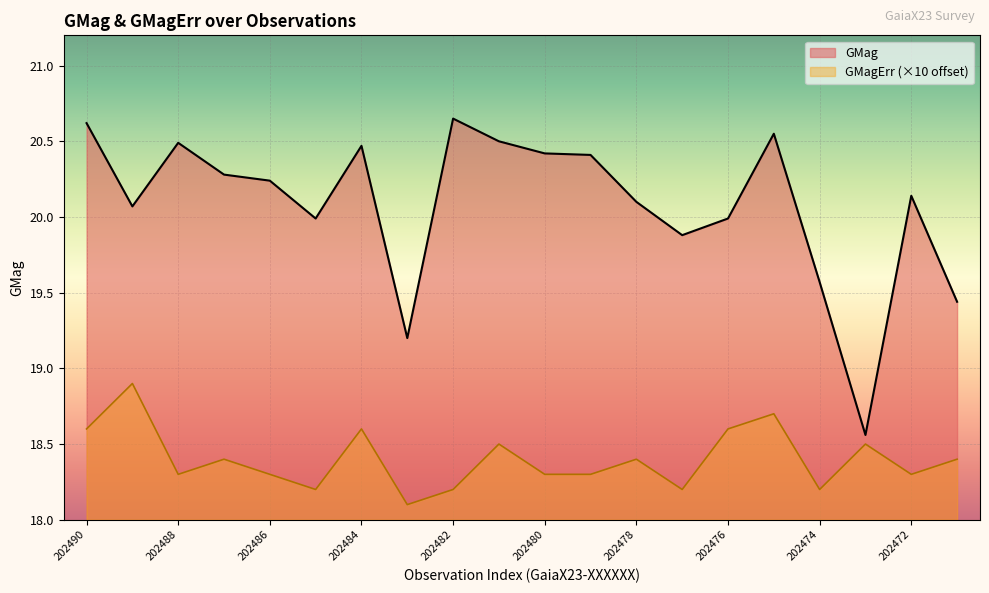

What is the smallest value displayed?

18.1